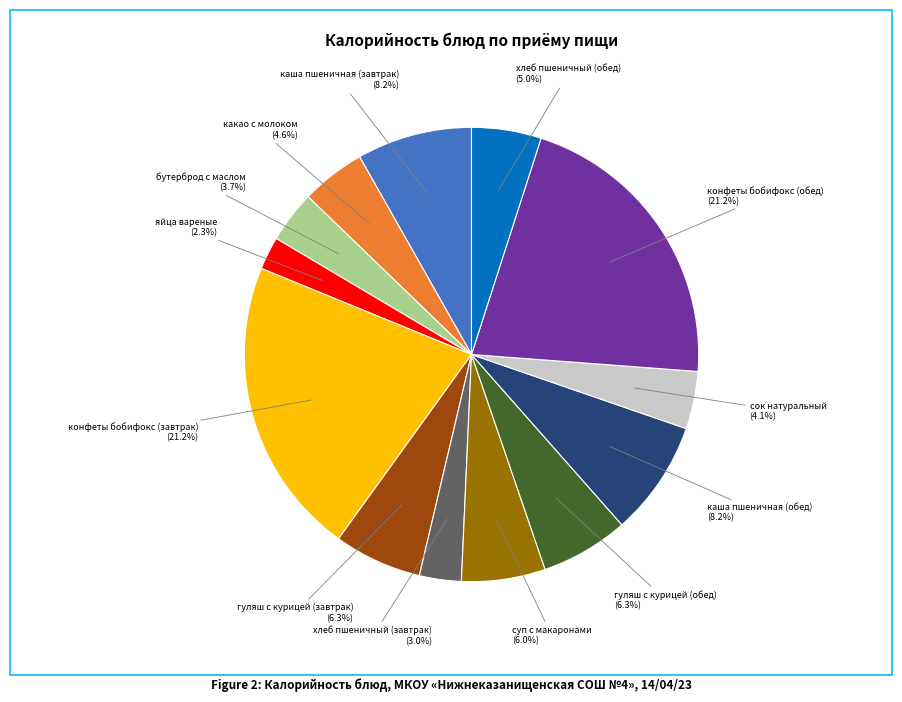

What is the ratio of the value at гуляш с курицей (обед) to the value at хлеб пшеничный (завтрак)?

2.1